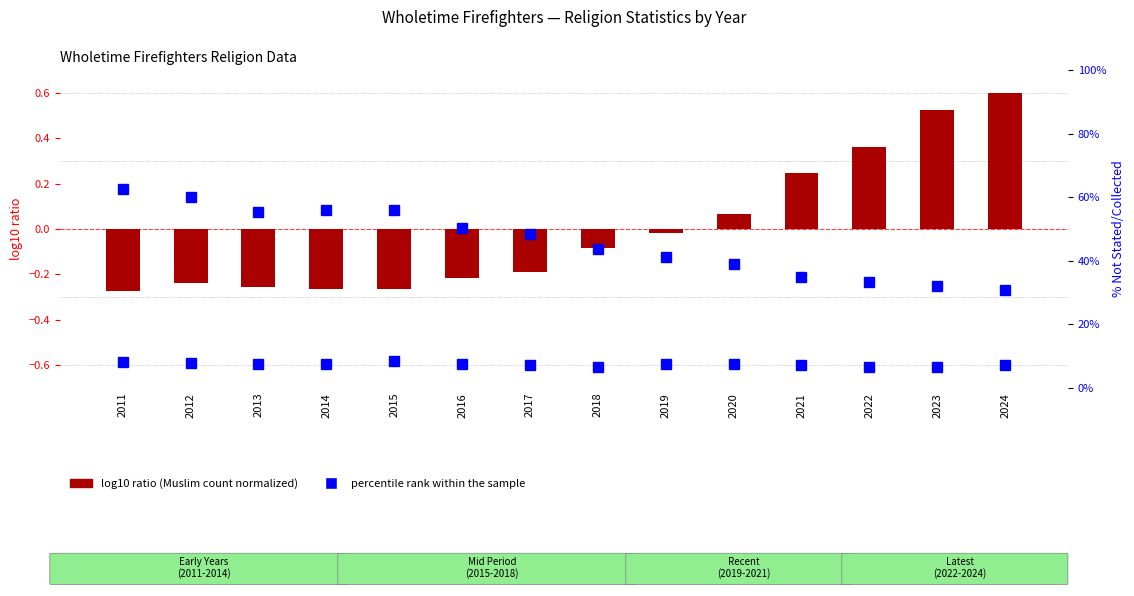

What is the difference between the maximum and second lowest values in the log10 ratio (Muslim count normalized) series?

0.9